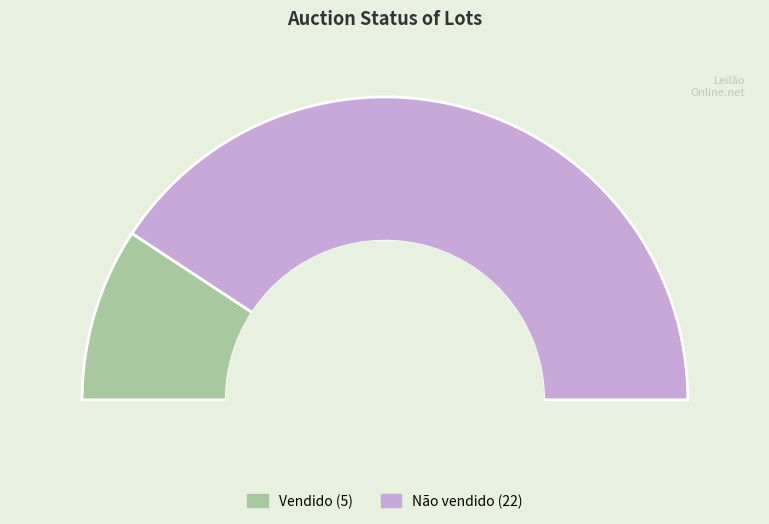

Between Não vendido and Vendido, which is larger?

Não vendido